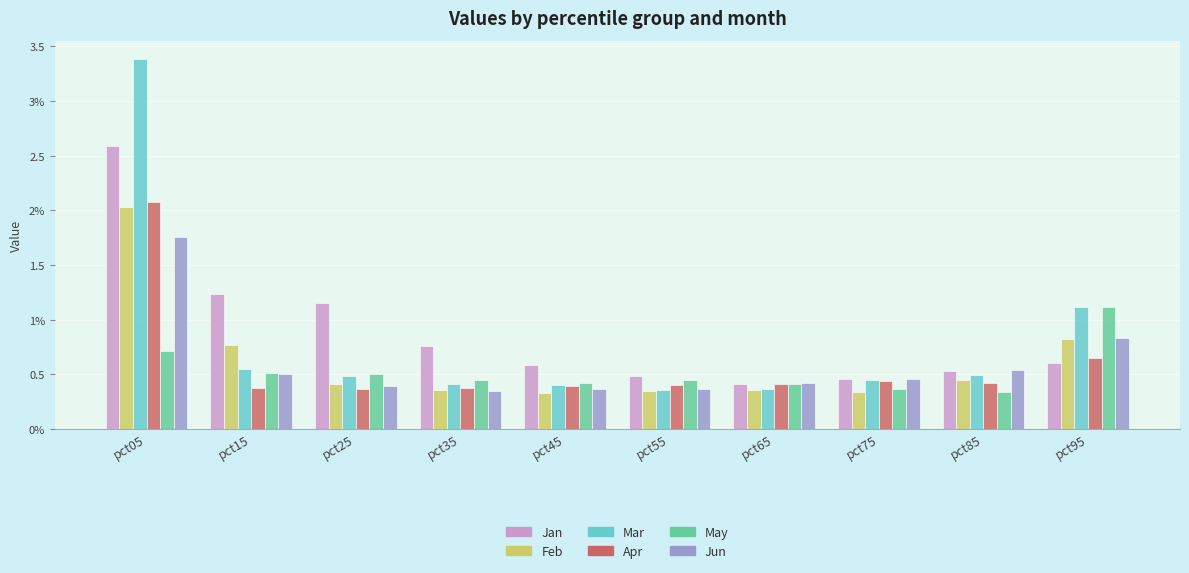

Reading left to right, extract all data points from this chart.

Jan: pct05=2.6	pct15=1.2	pct25=1.2	pct35=0.8	pct45=0.6	pct55=0.5	pct65=0.4	pct75=0.5	pct85=0.5	pct95=0.6
Feb: pct05=2.0	pct15=0.8	pct25=0.4	pct35=0.4	pct45=0.3	pct55=0.4	pct65=0.4	pct75=0.3	pct85=0.5	pct95=0.8
Mar: pct05=3.4	pct15=0.5	pct25=0.5	pct35=0.4	pct45=0.4	pct55=0.4	pct65=0.4	pct75=0.4	pct85=0.5	pct95=1.1
Apr: pct05=2.1	pct15=0.4	pct25=0.4	pct35=0.4	pct45=0.4	pct55=0.4	pct65=0.4	pct75=0.4	pct85=0.4	pct95=0.6
May: pct05=0.7	pct15=0.5	pct25=0.5	pct35=0.4	pct45=0.4	pct55=0.4	pct65=0.4	pct75=0.4	pct85=0.3	pct95=1.1
Jun: pct05=1.8	pct15=0.5	pct25=0.4	pct35=0.4	pct45=0.4	pct55=0.4	pct65=0.4	pct75=0.5	pct85=0.5	pct95=0.8